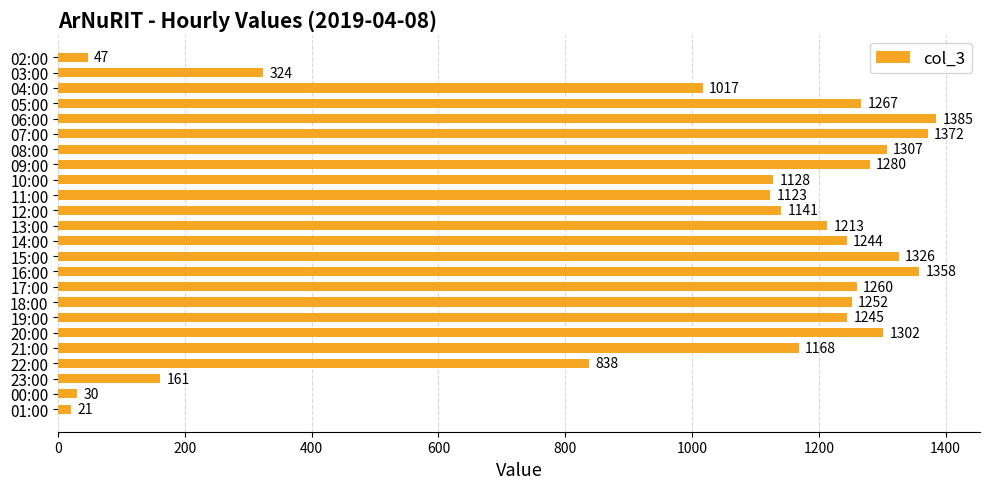

Where is the data nearest to the value 703?

22:00